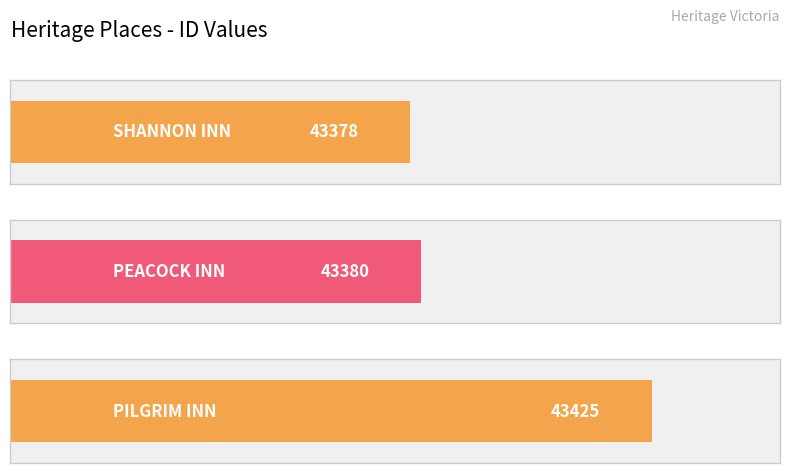

Rank the categories by value from lowest to highest.

SHANNON INN, PEACOCK INN, PILGRIM INN